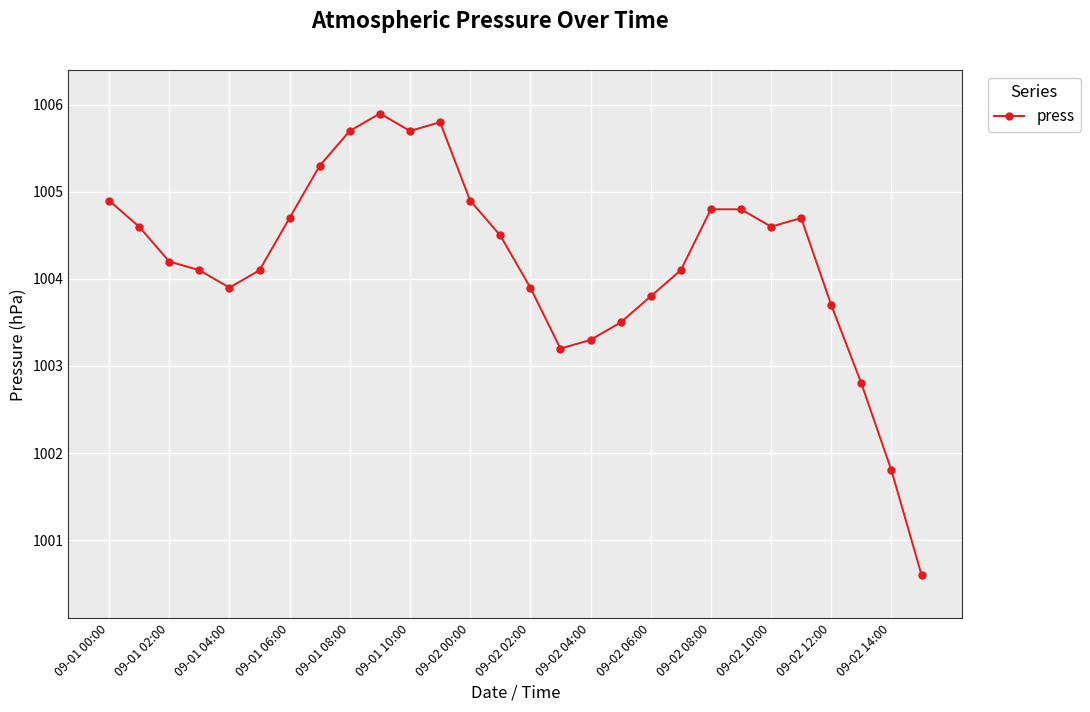

Count the number of data series in this chart.

1